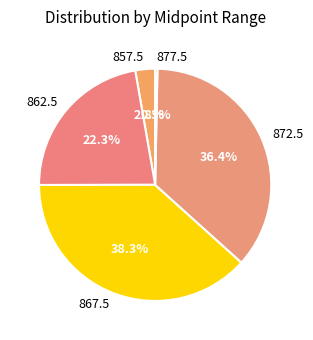

To the nearest percent, what percentage of the pie is 867.5?

38%